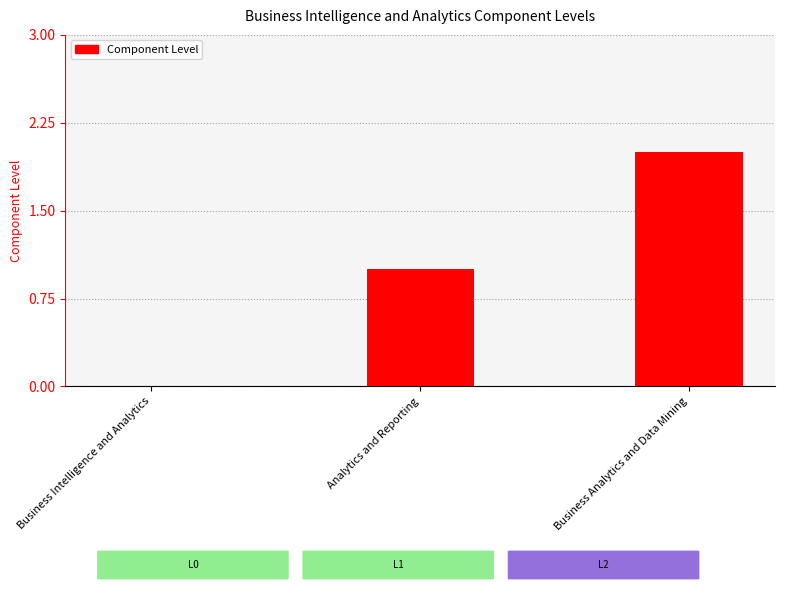

What is the sum of all values?

3